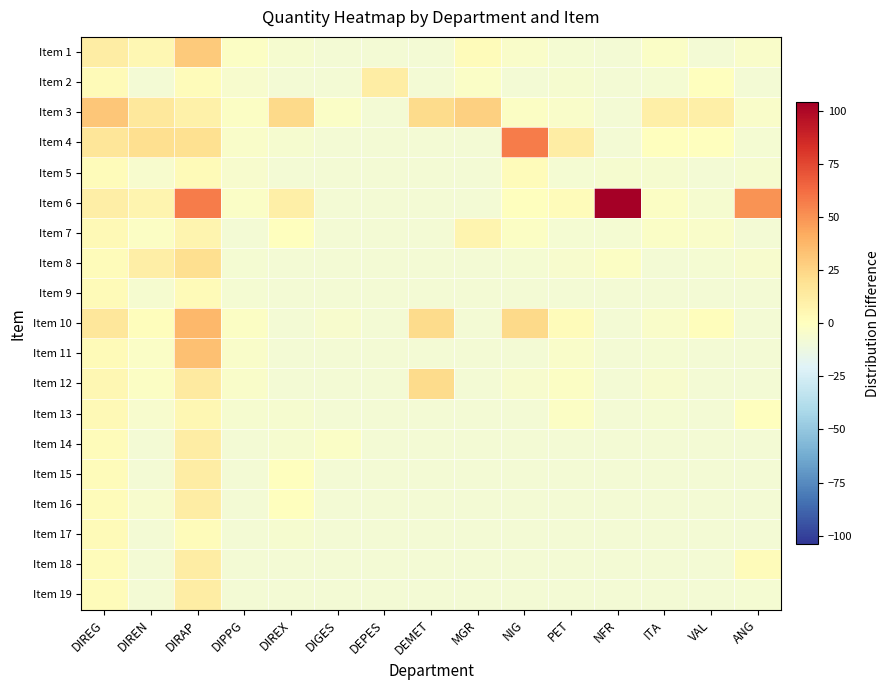

How many categories are shown in the chart?

15